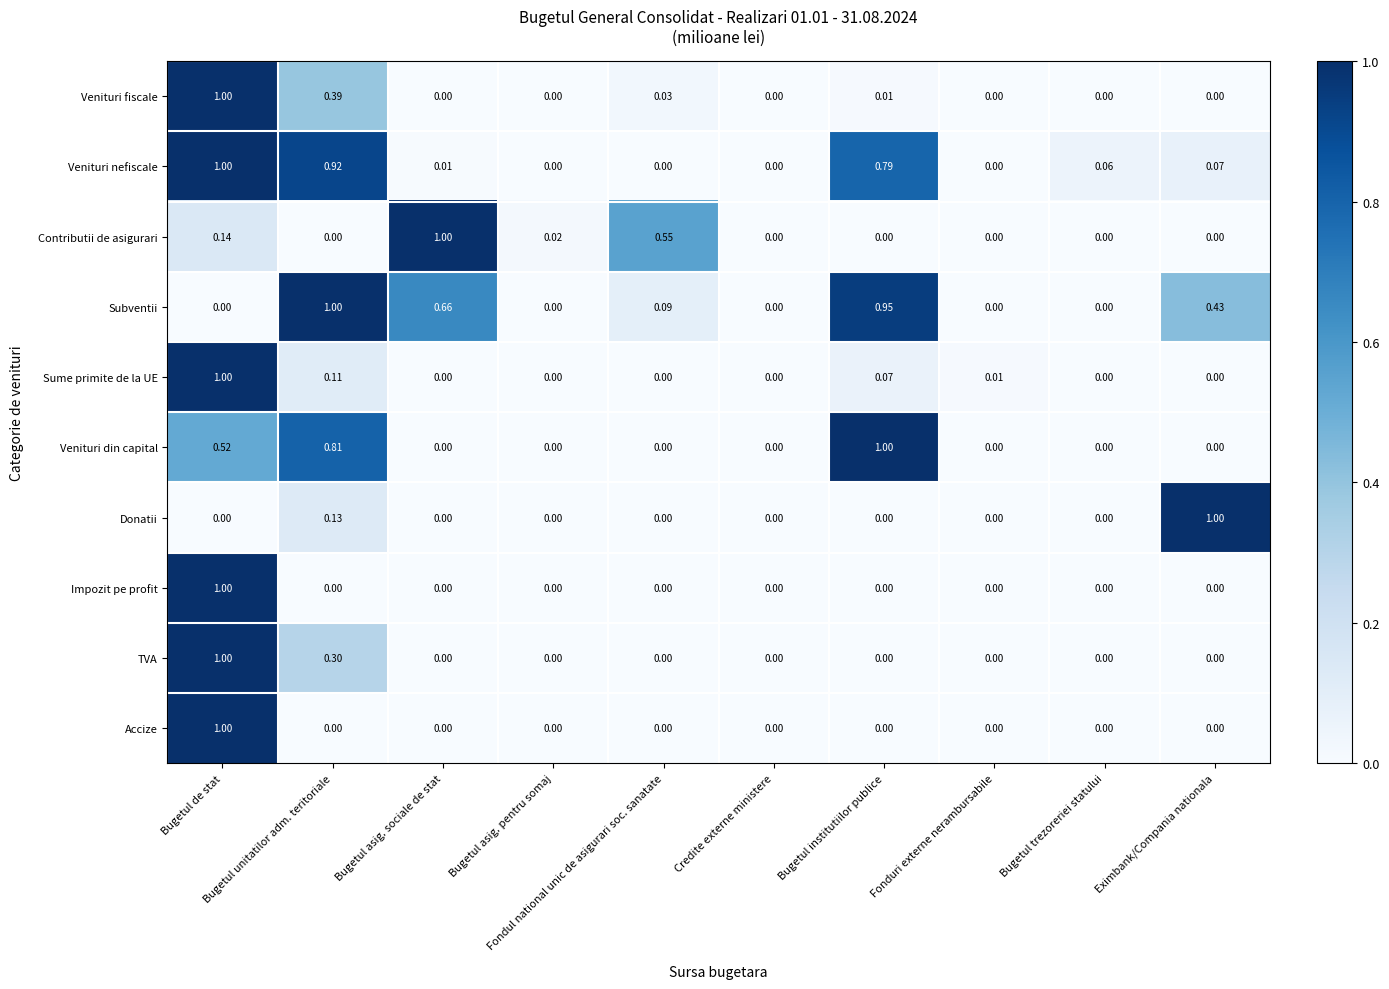

Which series has the largest total across all categories?

Subventii